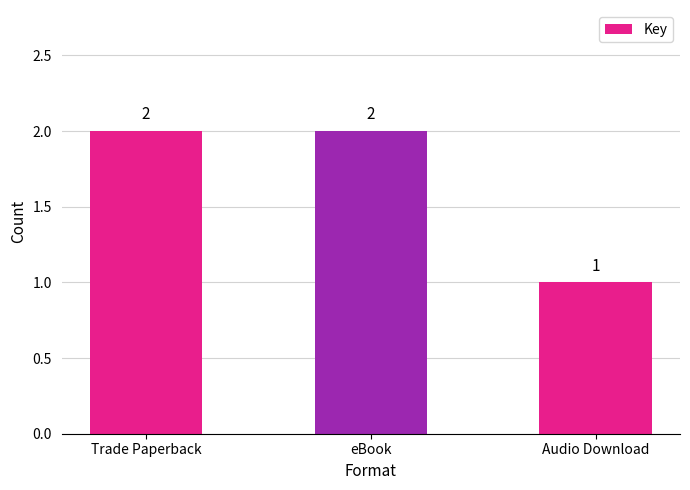

Where is the data nearest to the value 1?

Audio Download